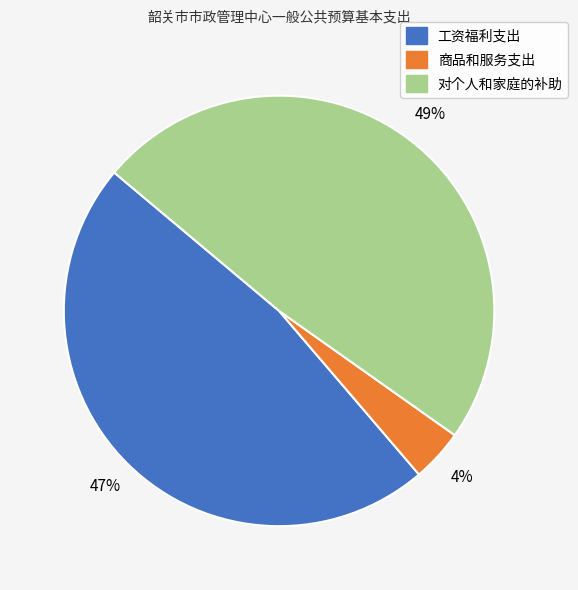

The 工资福利支出 slice represents 47% of the pie. True or false?

True